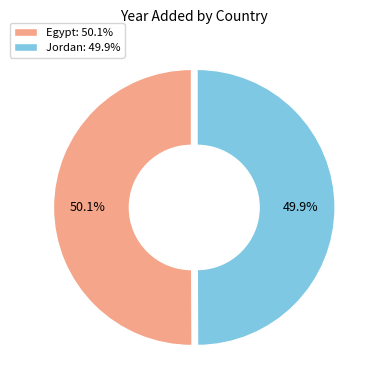

Does any single category account for the majority?

Yes